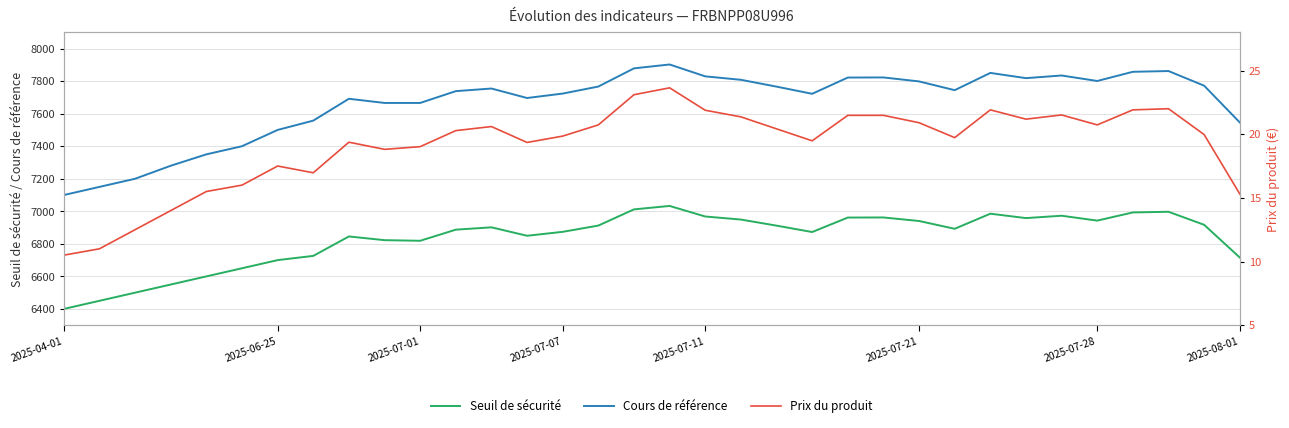

What is the minimum value for Seuil de sécurité?

6400.0